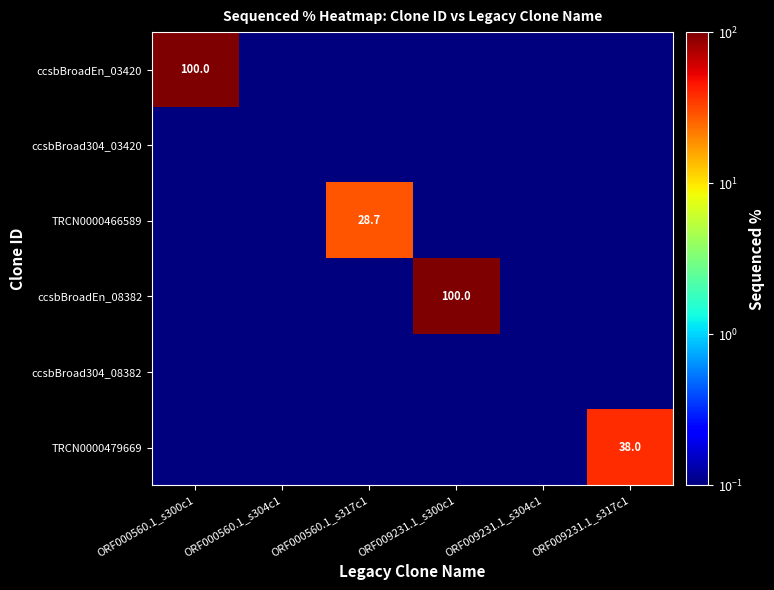

Which label corresponds to the largest value in the chart?

ORF000560.1_s300c1